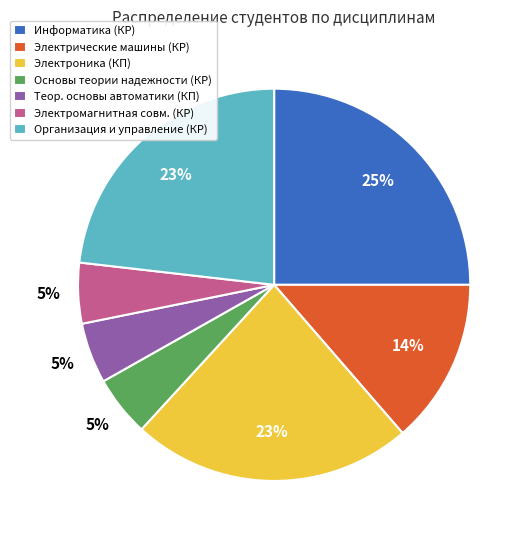

How many slices are in this pie chart?

7